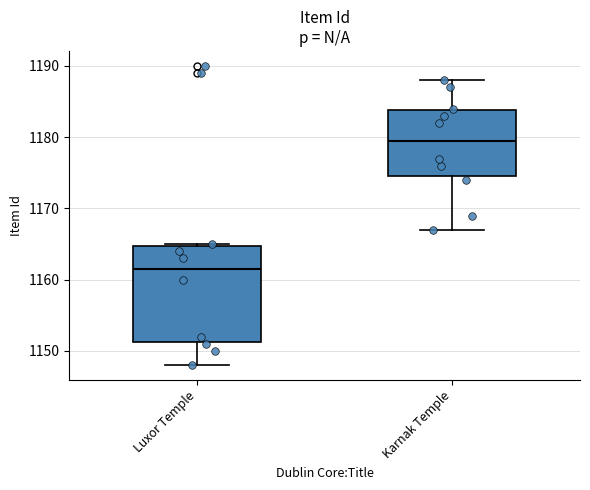

Reading left to right, read every box against the y-axis: the position of its median line, the range the box covers, and the ends of its whiskers. The values are not printed on the chart, so give them approximately, as read against the axis.

Luxor Temple: median 1162, box 1151 to 1165, whiskers 1148 to 1165
Karnak Temple: median 1180, box 1175 to 1184, whiskers 1167 to 1188